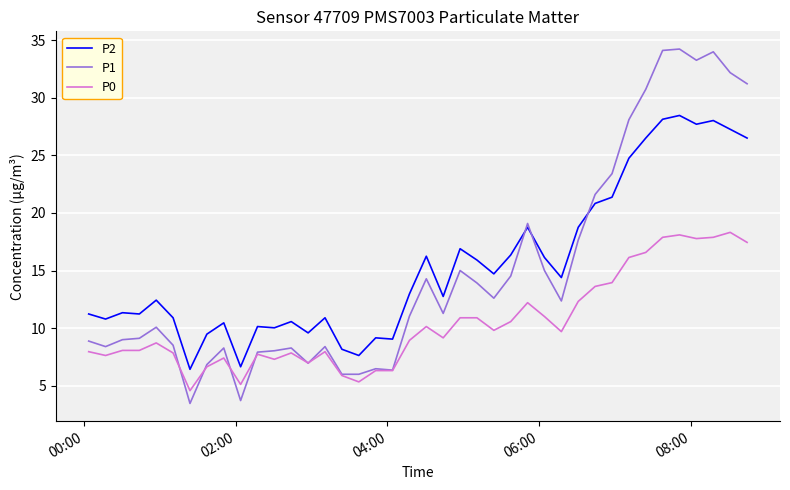

Which series has the largest range (max minus min)?

P1